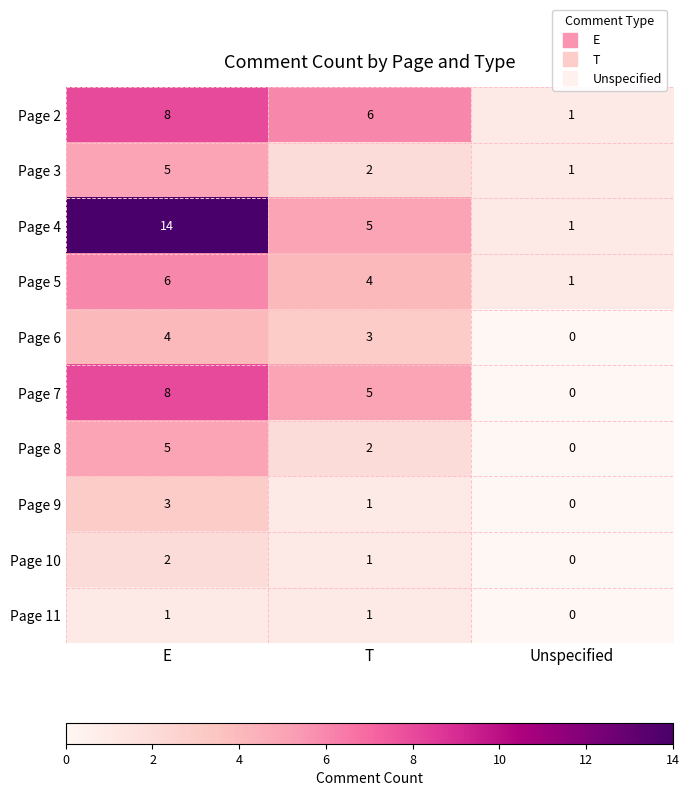

What is the total value across all series at Unspecified?

4